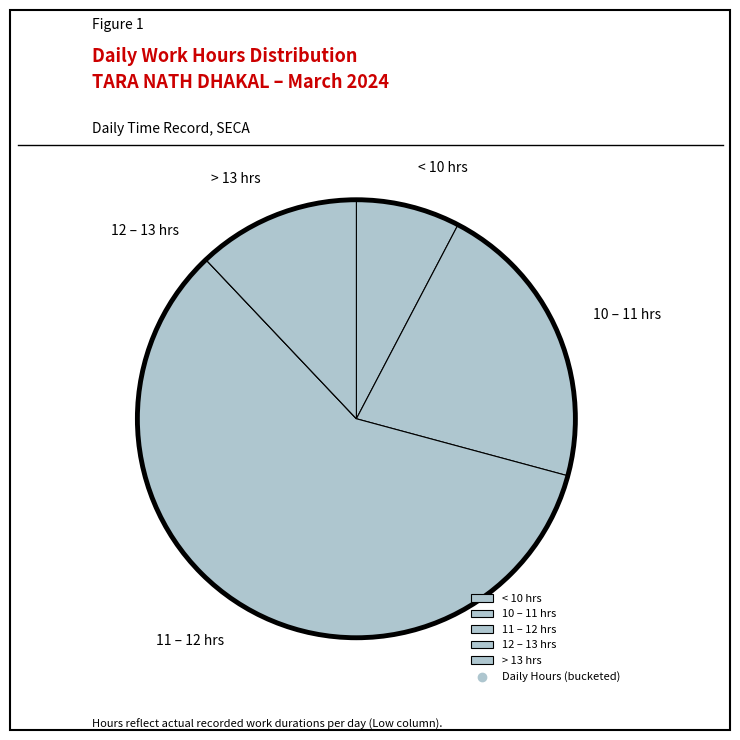

Combined, do 10 – 11 hrs and < 10 hrs account for over 50%?

No